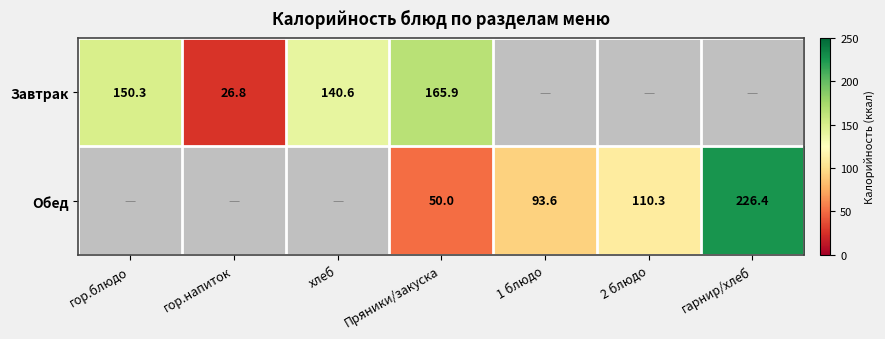

What is the sum of the Завтрак values at гор.напиток and хлеб?

167.4